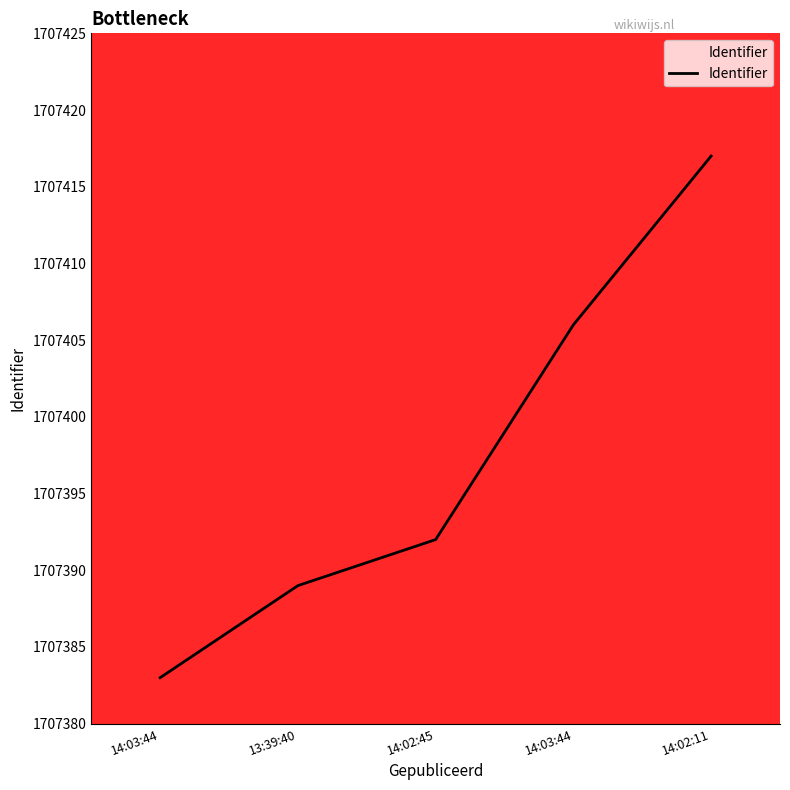

How many lines are shown in the chart?

1